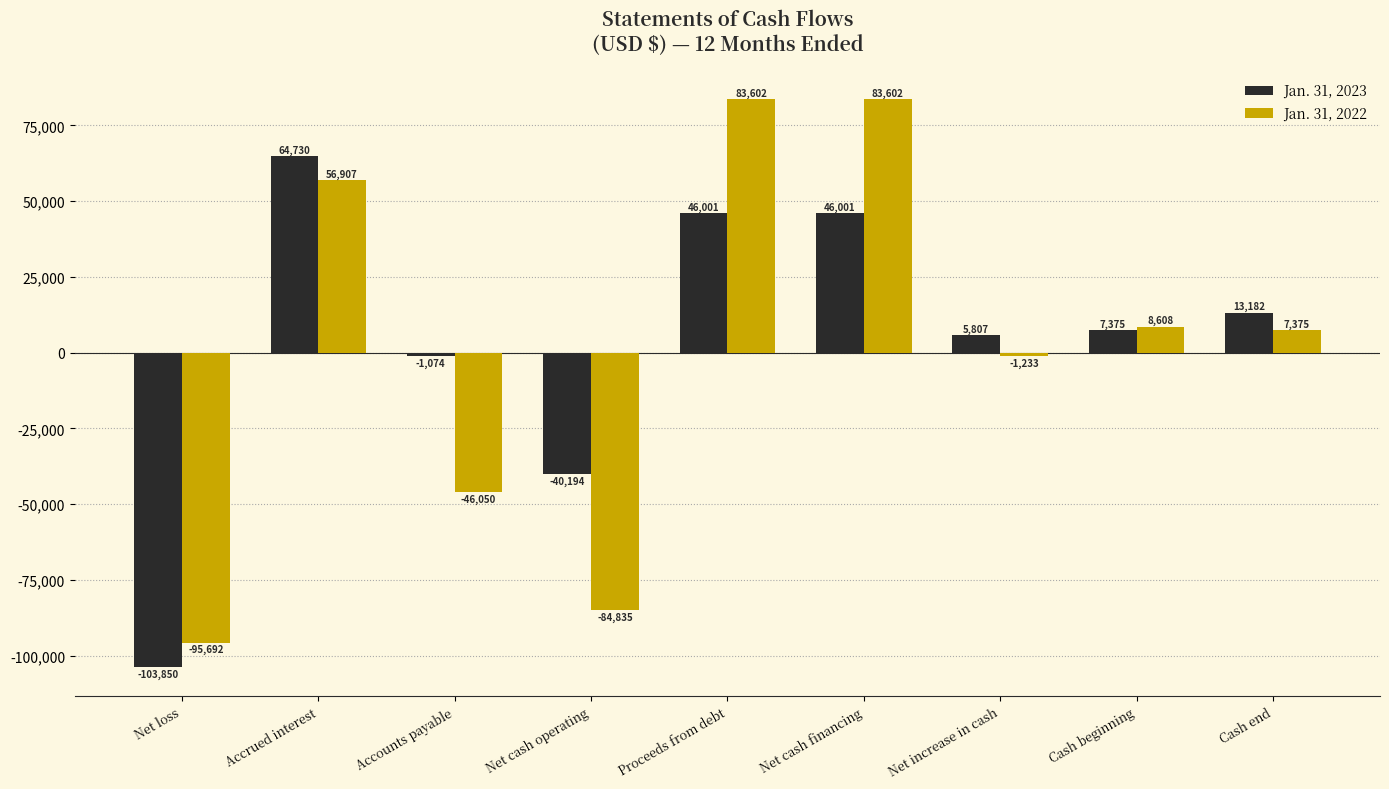

Is the value of Jan. 31, 2023 at Proceeds from debt greater than the value of Jan. 31, 2022 at Net cash financing?

No